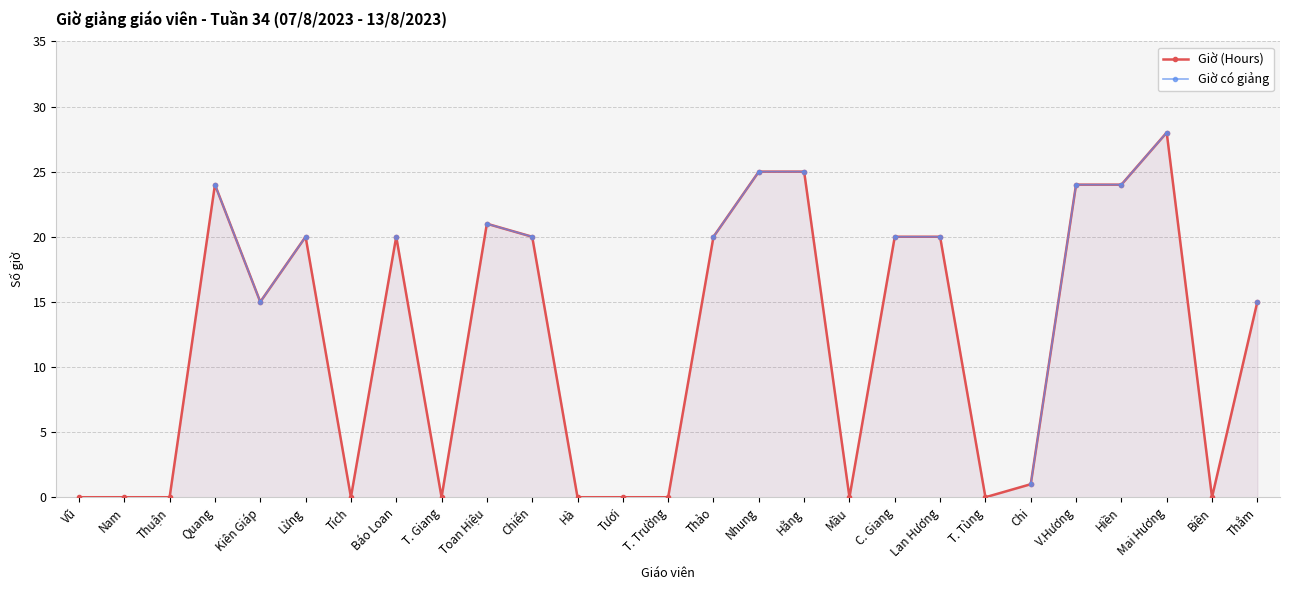

At which category is the sum across all series the highest?

Mai Hương